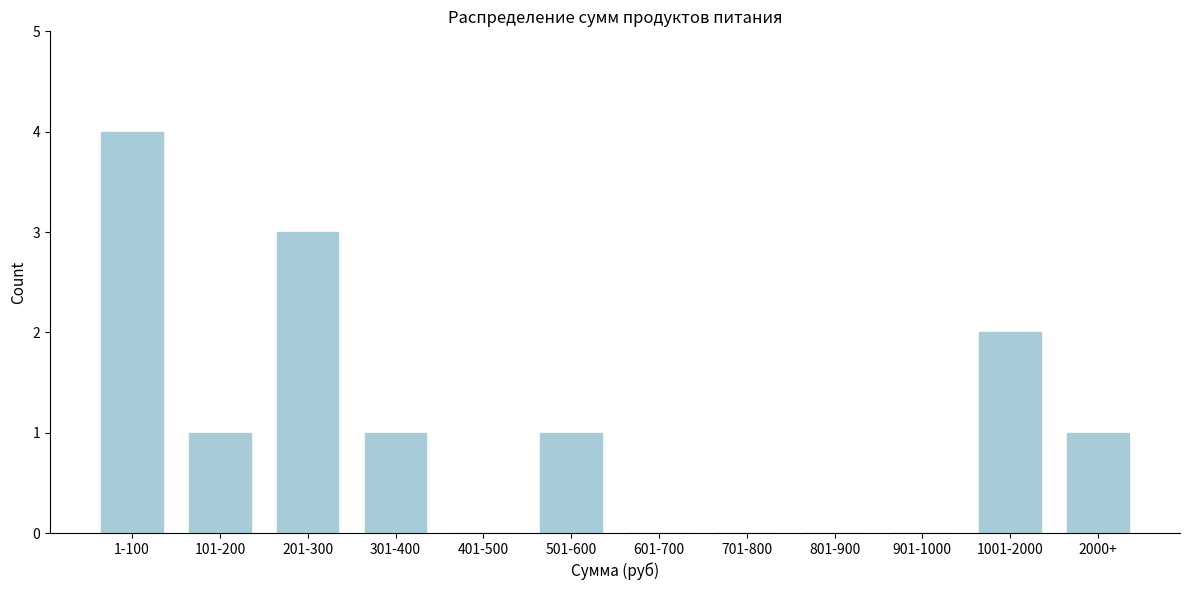

Reading left to right, transcribe all the data shown in this chart.

1-100=4	101-200=1	201-300=3	301-400=1	401-500=0	501-600=1	601-700=0	701-800=0	801-900=0	901-1000=0	1001-2000=2	2000+=1